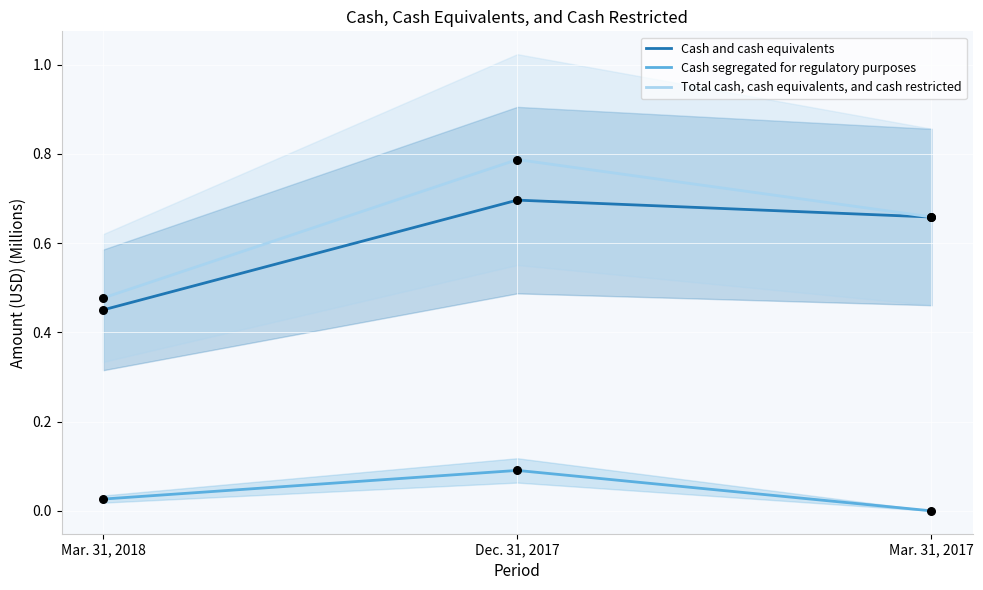

Which series has the widest spread of Y values?

Total cash, cash equivalents, and cash restricted